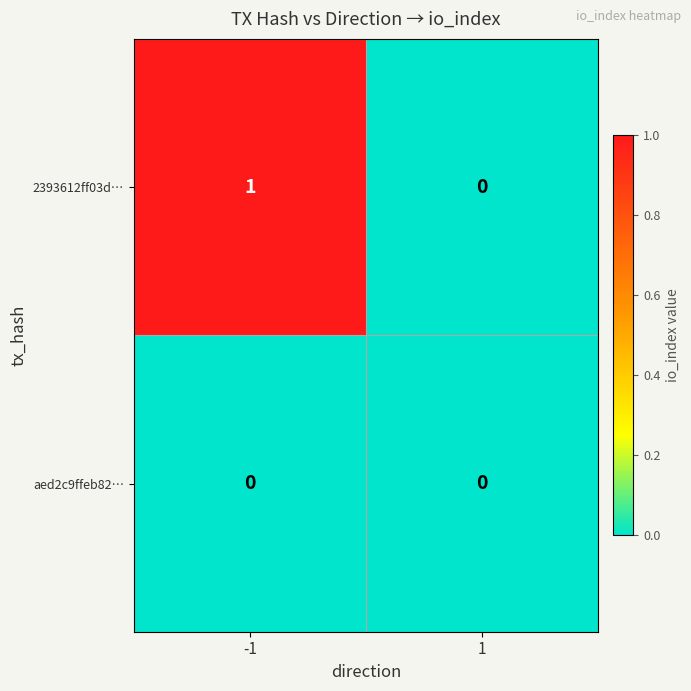

Rank the series by their maximum value, from highest to lowest.

2393612ff03d…, aed2c9ffeb82…